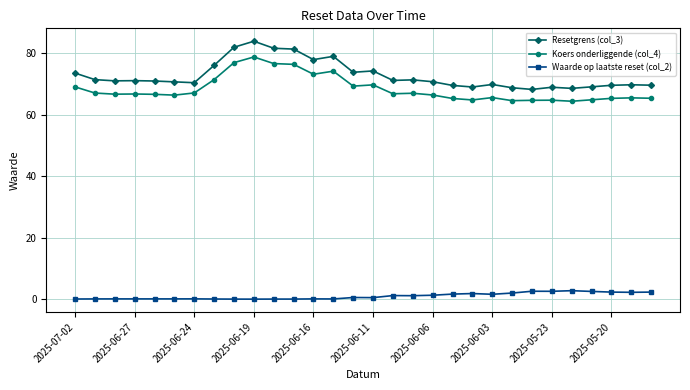

What is the sum of all Resetgrens (col_3) values?

2184.9